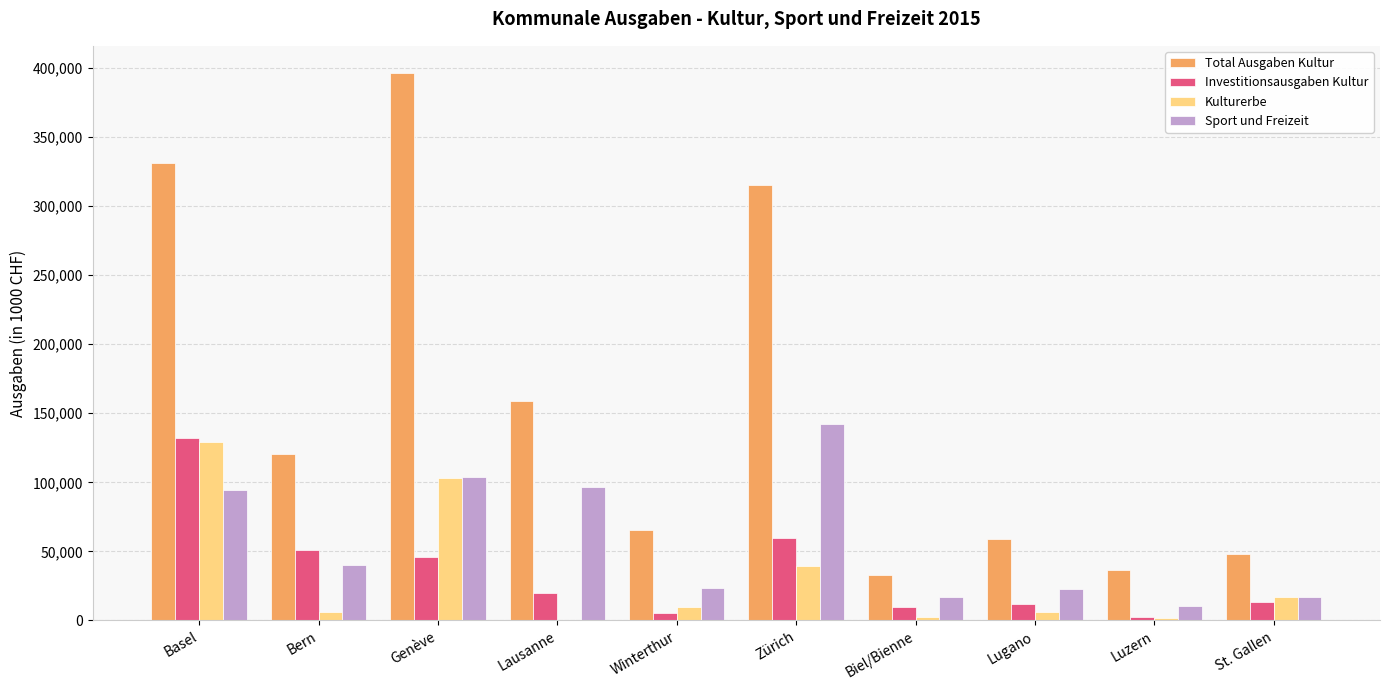

What is the approximate value of Kulturerbe at St. Gallen?

17099.0